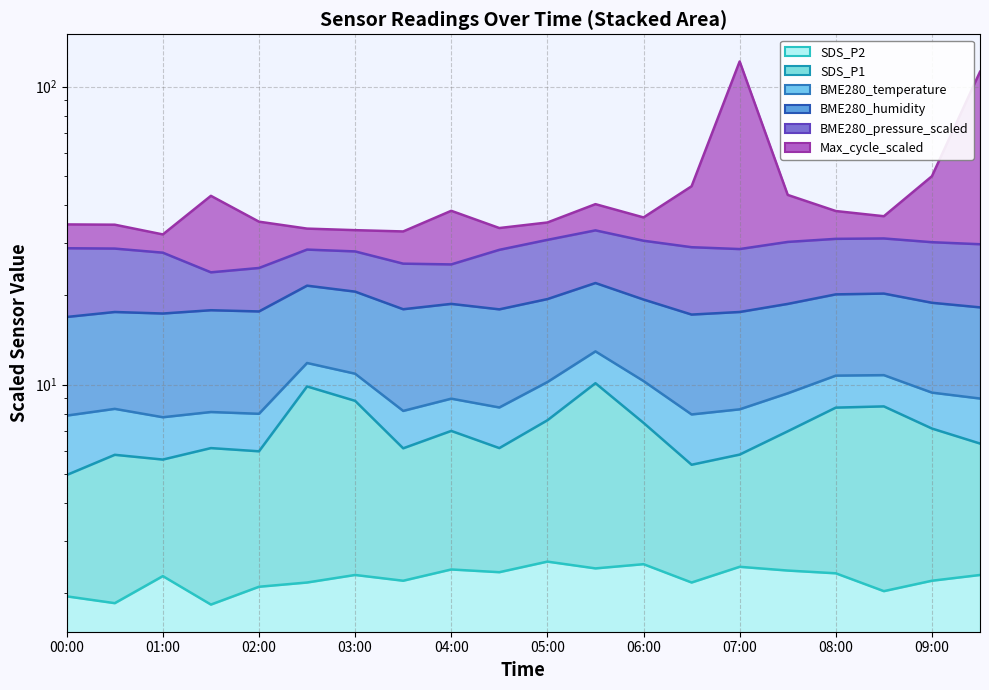

The value of SDS_P2 at 07:30 is 4.1. True or false?

False